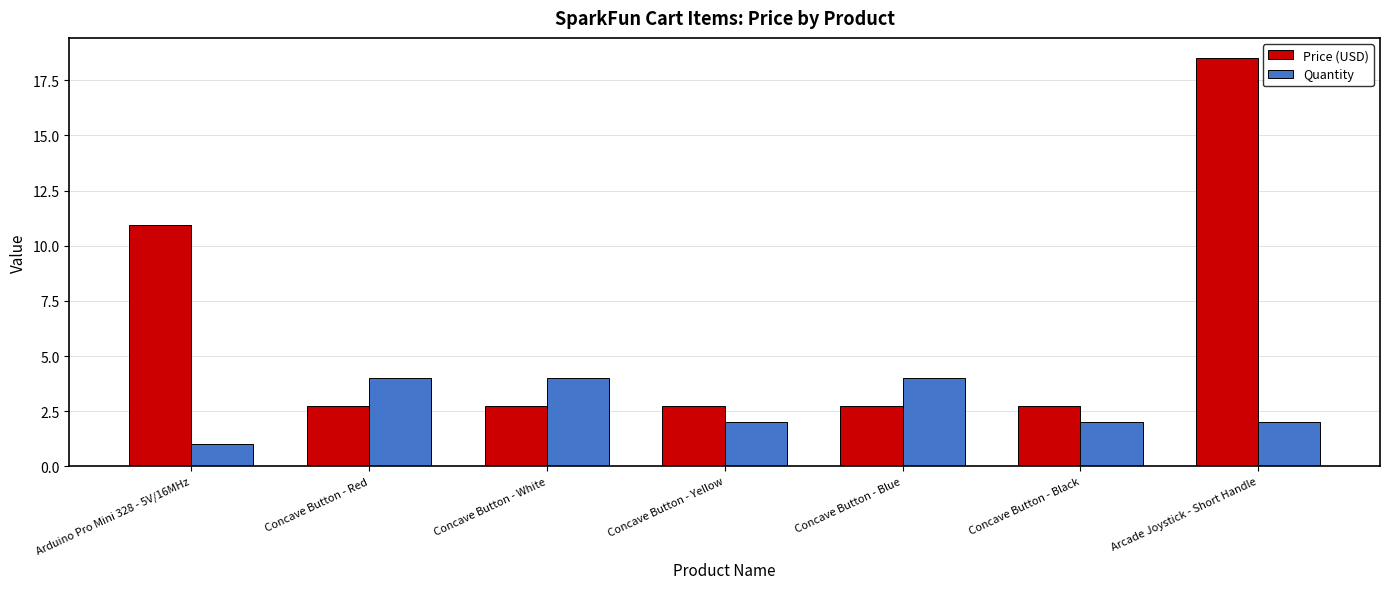

List the series in order of their peak value, highest first.

Price (USD), Quantity